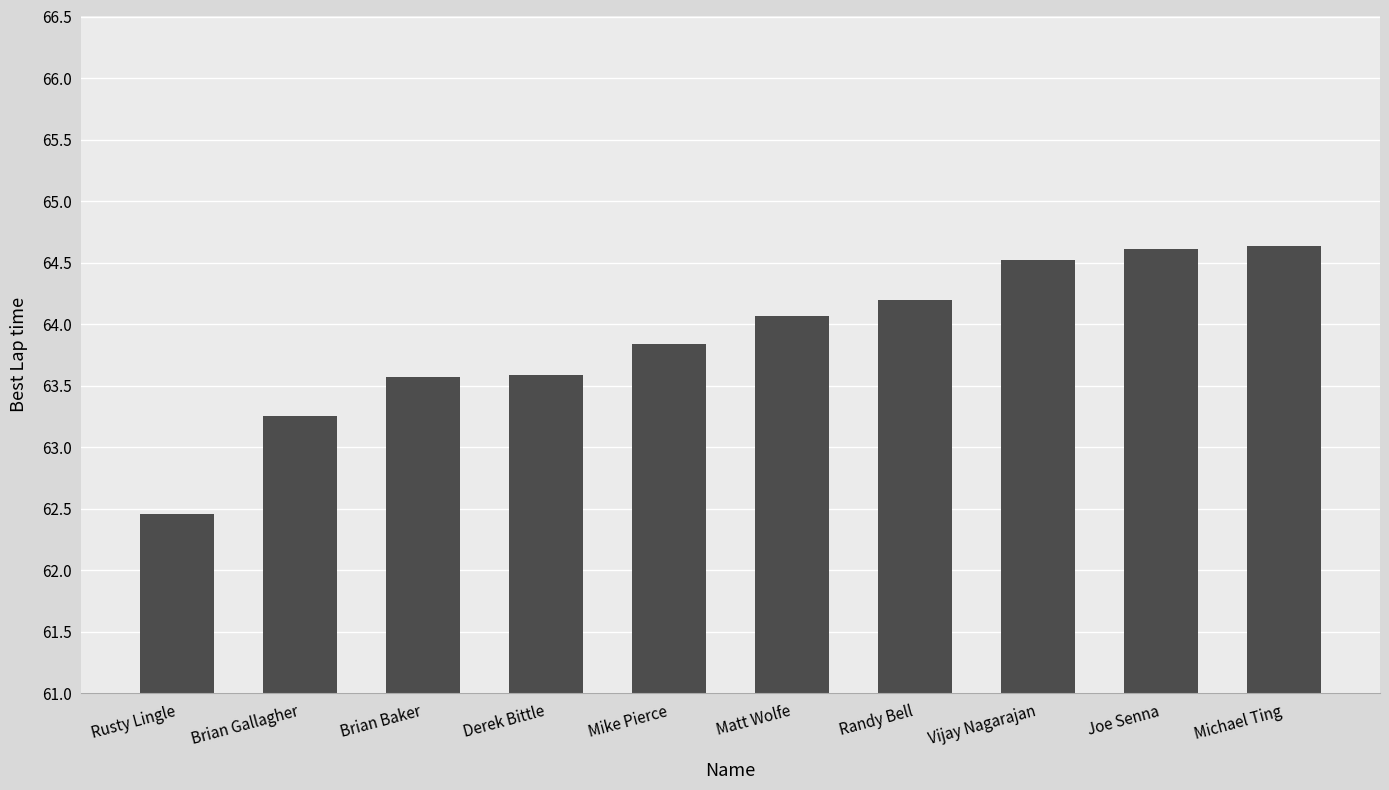

What is the label of the 8th bar from the left?

Vijay Nagarajan